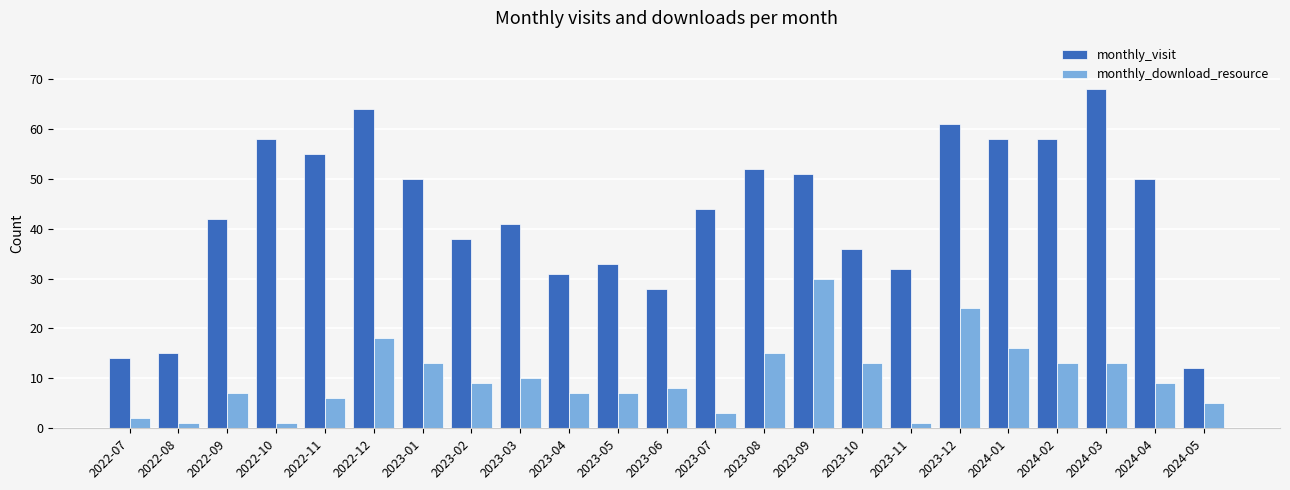

Which series has the largest total across all categories?

monthly_visit